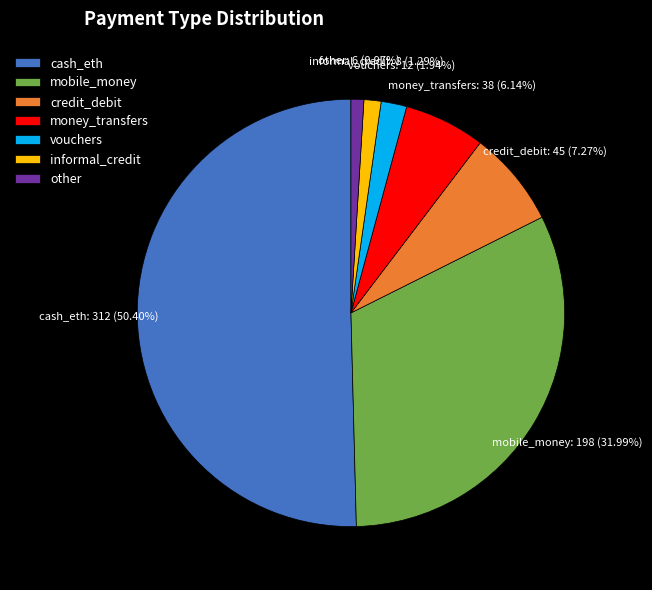

Count the number of slices in the pie.

7